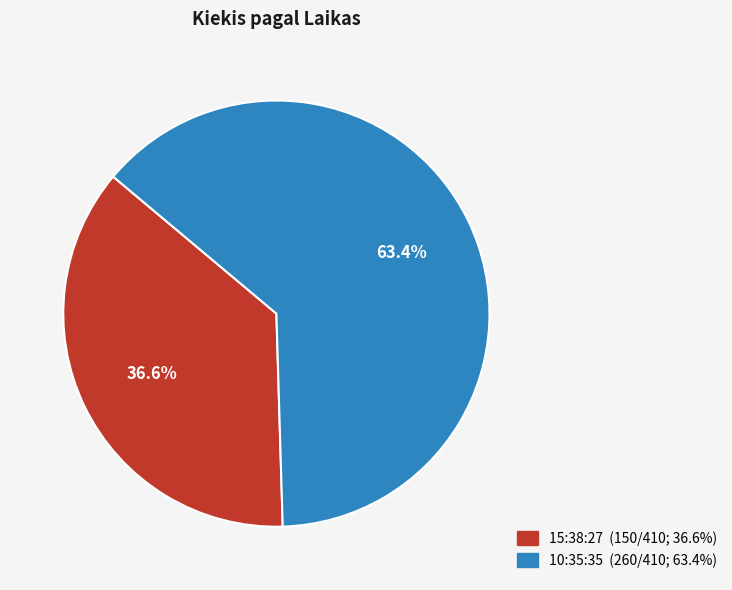

Does 10:35:35 account for over 50% of the chart?

Yes